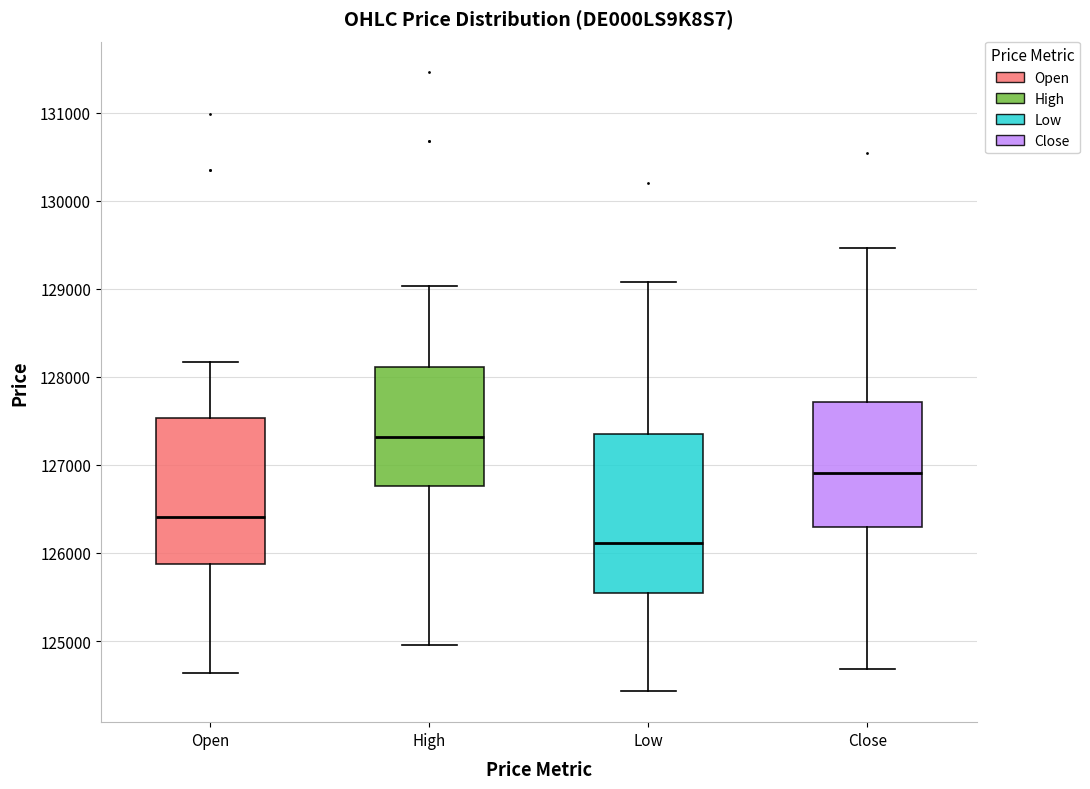

Reading left to right, transcribe this box plot: for each box, give where its median line is, the range the box spans, and where its two whiskers end, as read against the y-axis. The values are not printed on the chart, so give them approximately, as read against the axis.

Open: median 126400, box 125900 to 127500, whiskers 124600 to 128200
High: median 127300, box 126800 to 128100, whiskers 125000 to 129000
Low: median 126100, box 125500 to 127400, whiskers 124400 to 129100
Close: median 126900, box 126300 to 127700, whiskers 124700 to 129500